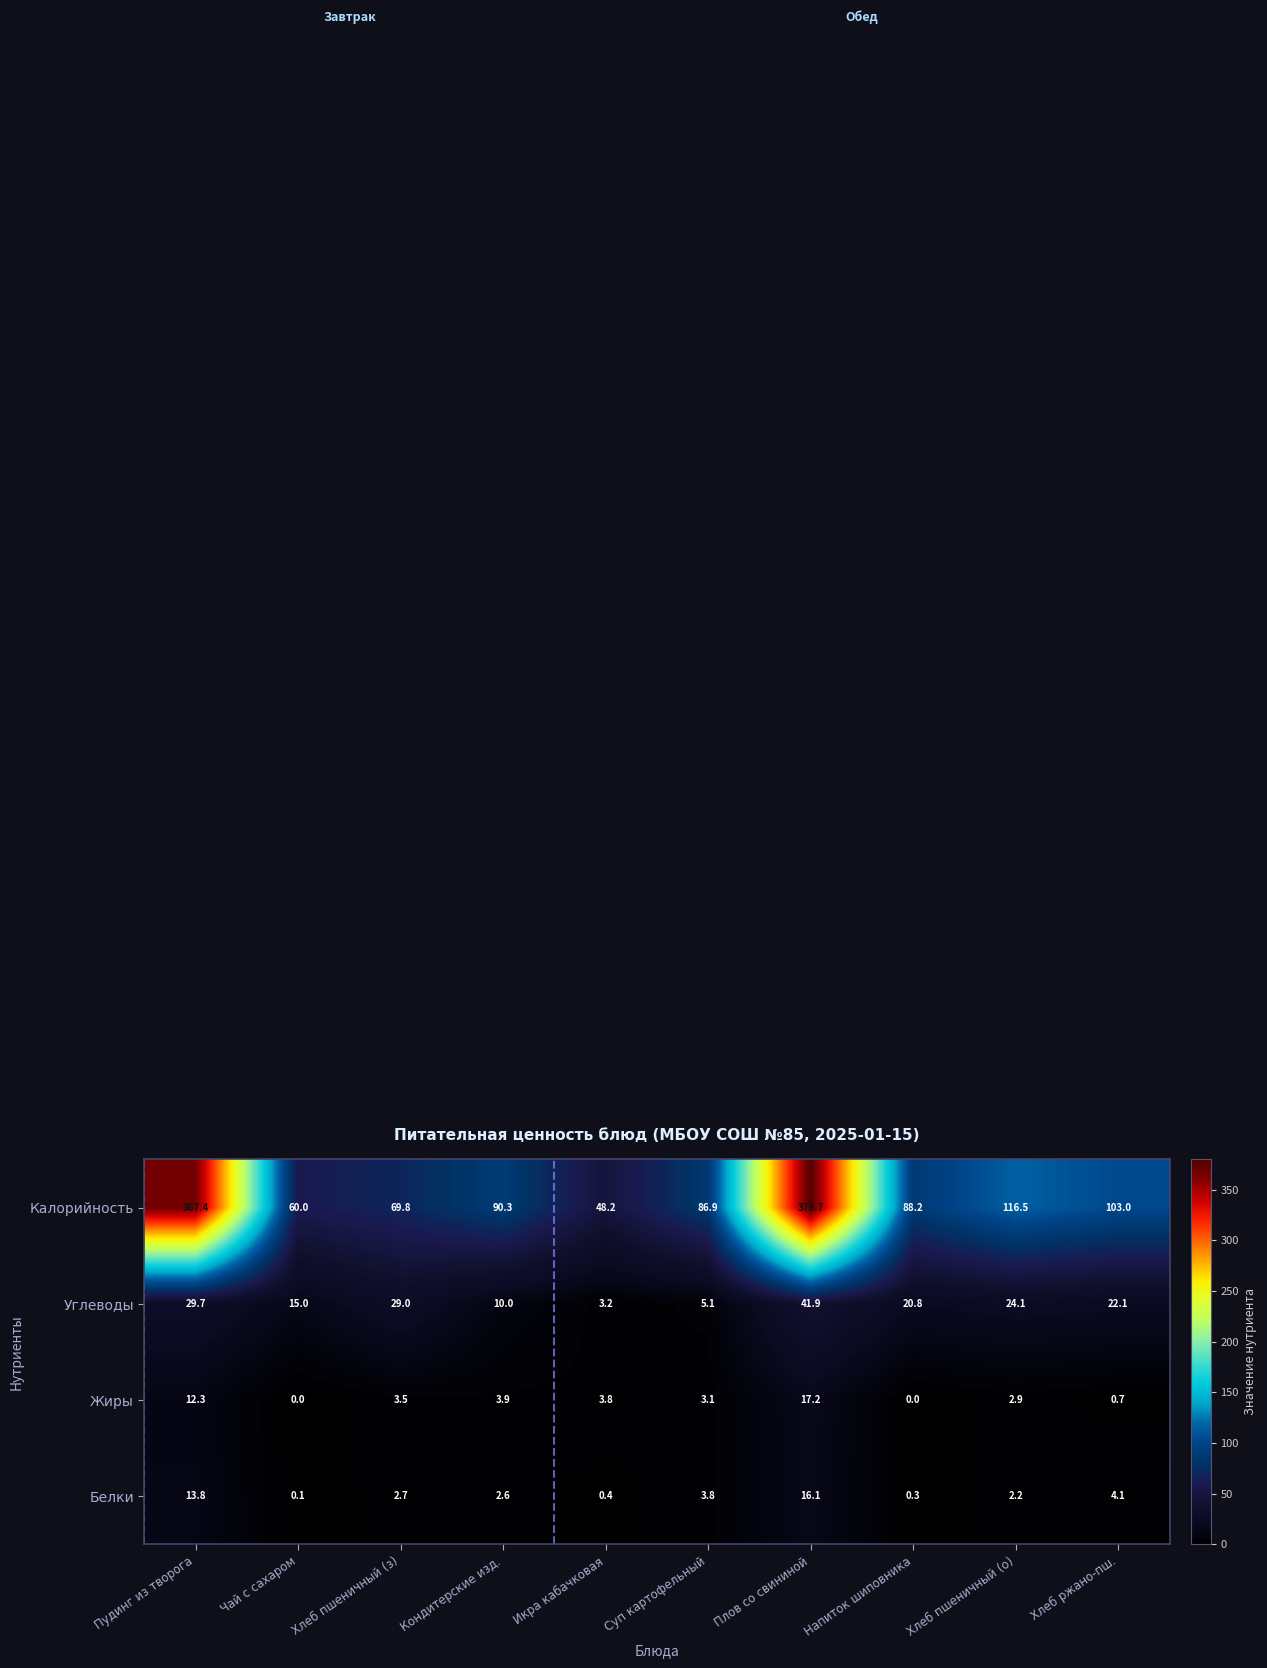

Which series has the largest range (max minus min)?

Калорийность